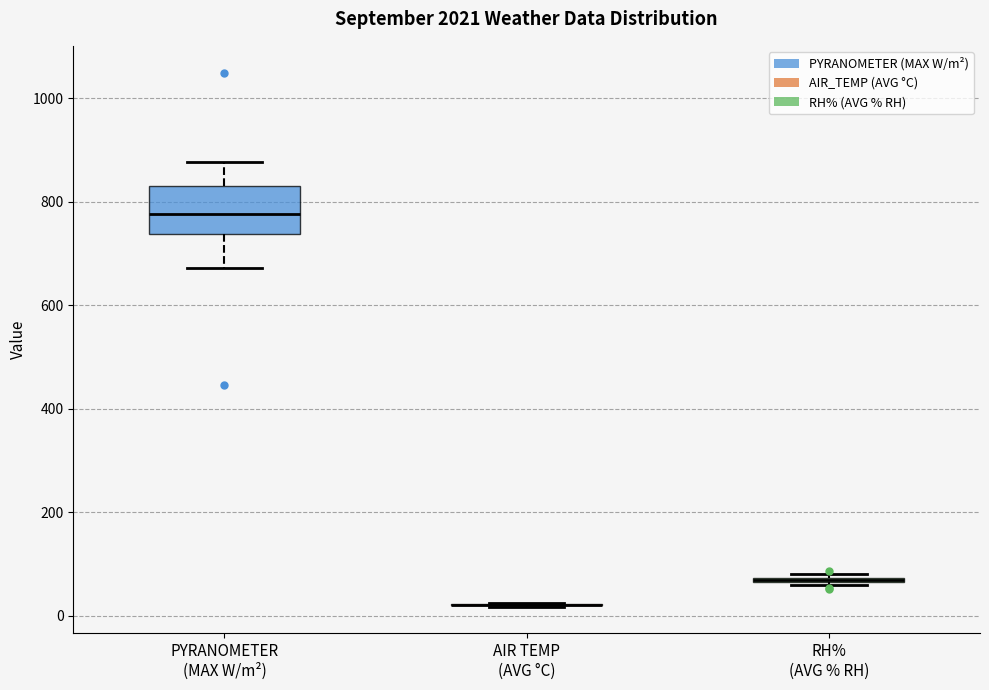

Comparing the boxes themselves (not the whiskers), which one is the tallest?

PYRANOMETER (MAX W/m²)